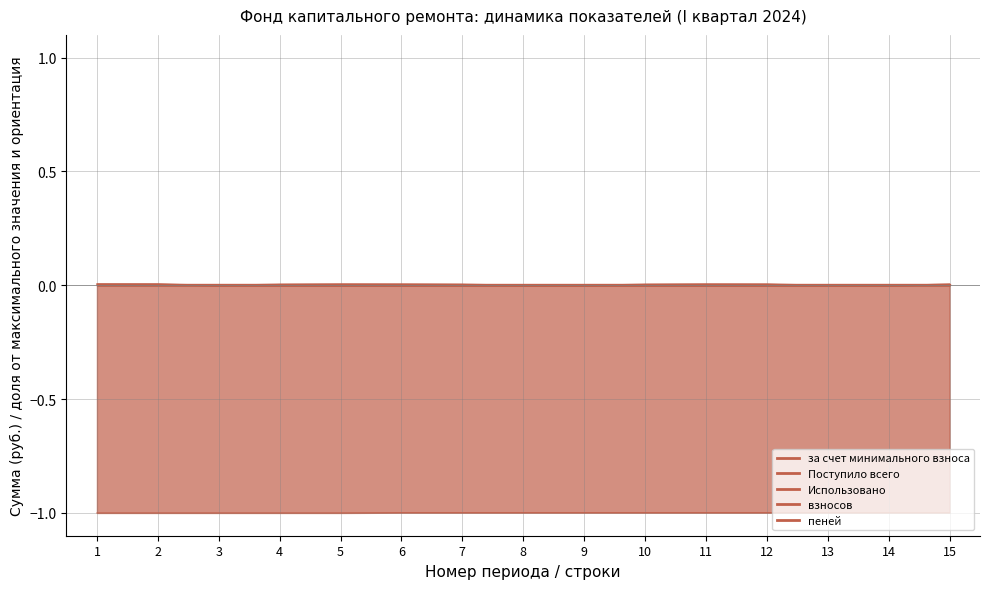

True or false: за счет минимального взноса and Поступило всего intersect in this chart.

False